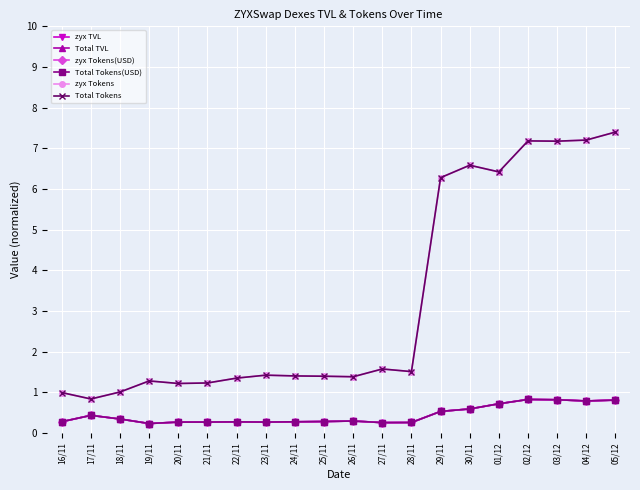

True or false: zyx Tokens and Total Tokens intersect in this chart.

False